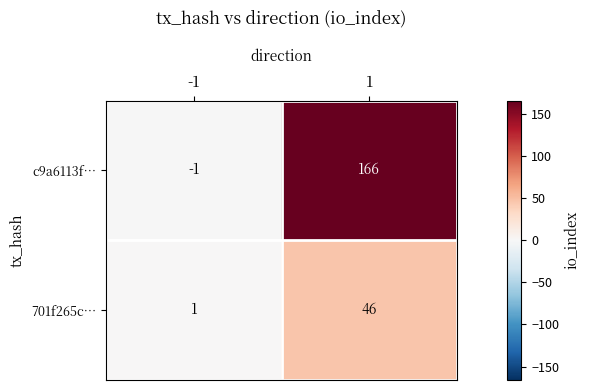

What is the sum of all 701f265c… values?

47